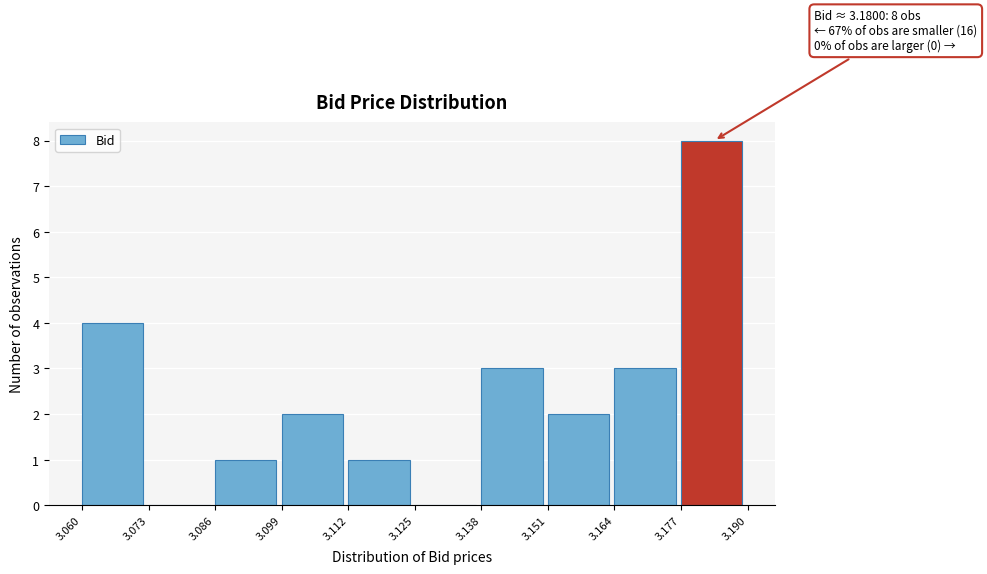

Which range on the x-axis has the tallest bar?

3.177 to 3.190